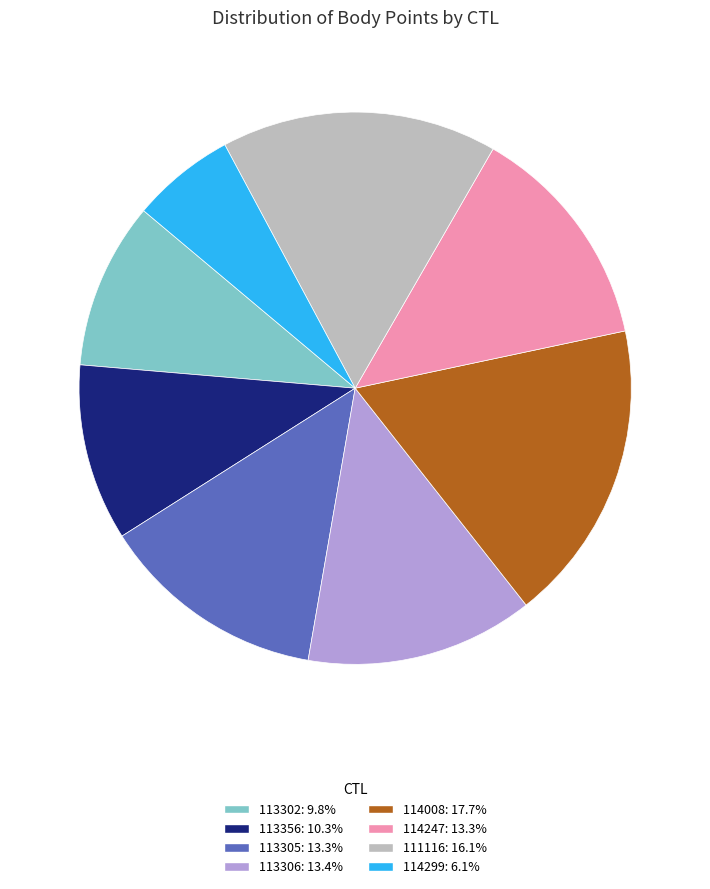

Is there any slice that represents more than half of the pie?

No